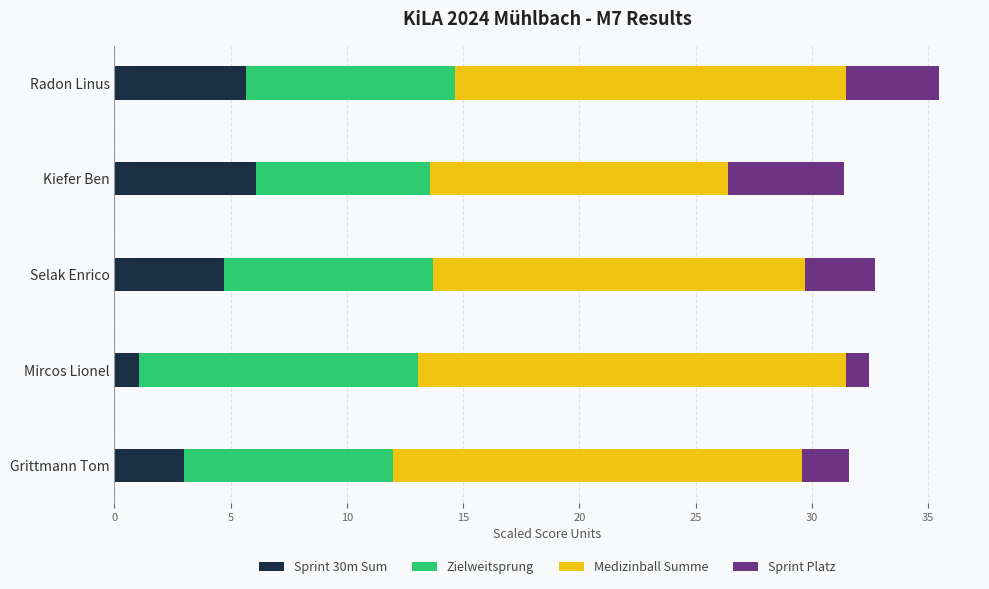

What is the total value across all series at Grittmann Tom?

31.6